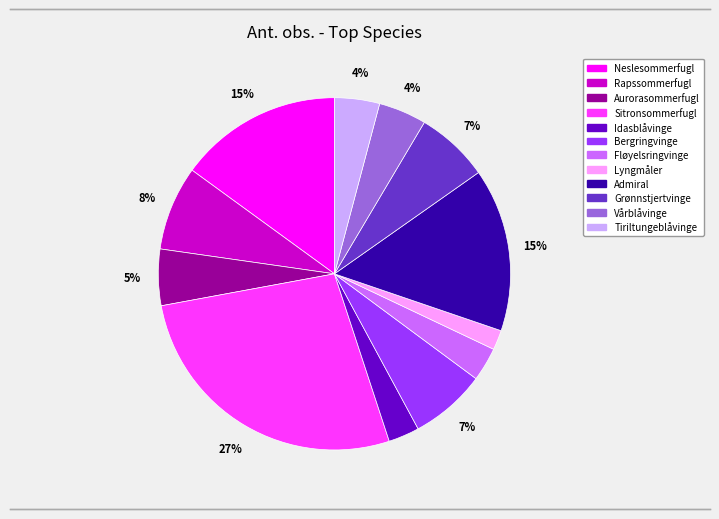

Which category has the biggest portion of the pie?

Sitronsommerfugl